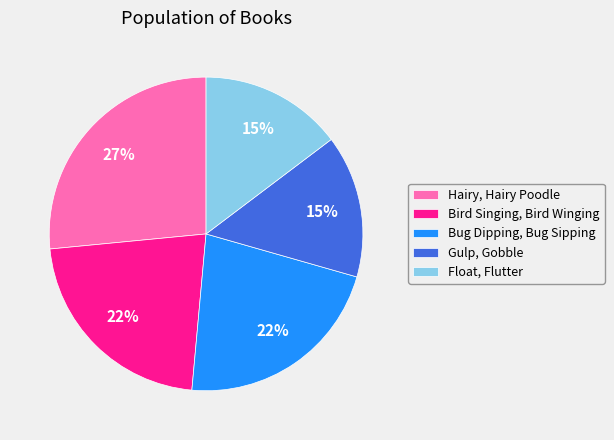

Approximately how many times larger is the value at Float, Flutter compared to Hairy, Hairy Poodle?

0.6